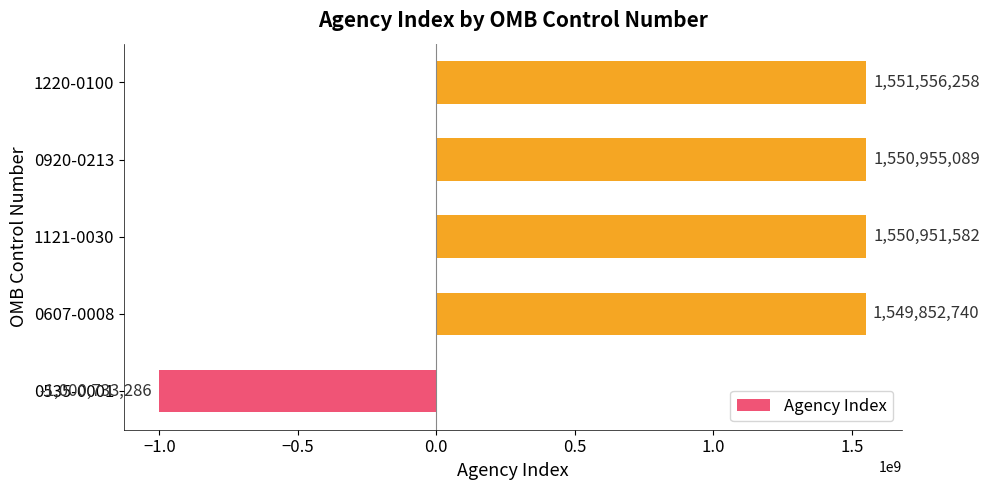

Rank the categories by value from highest to lowest.

1220-0100, 0920-0213, 1121-0030, 0607-0008, 0535-0001